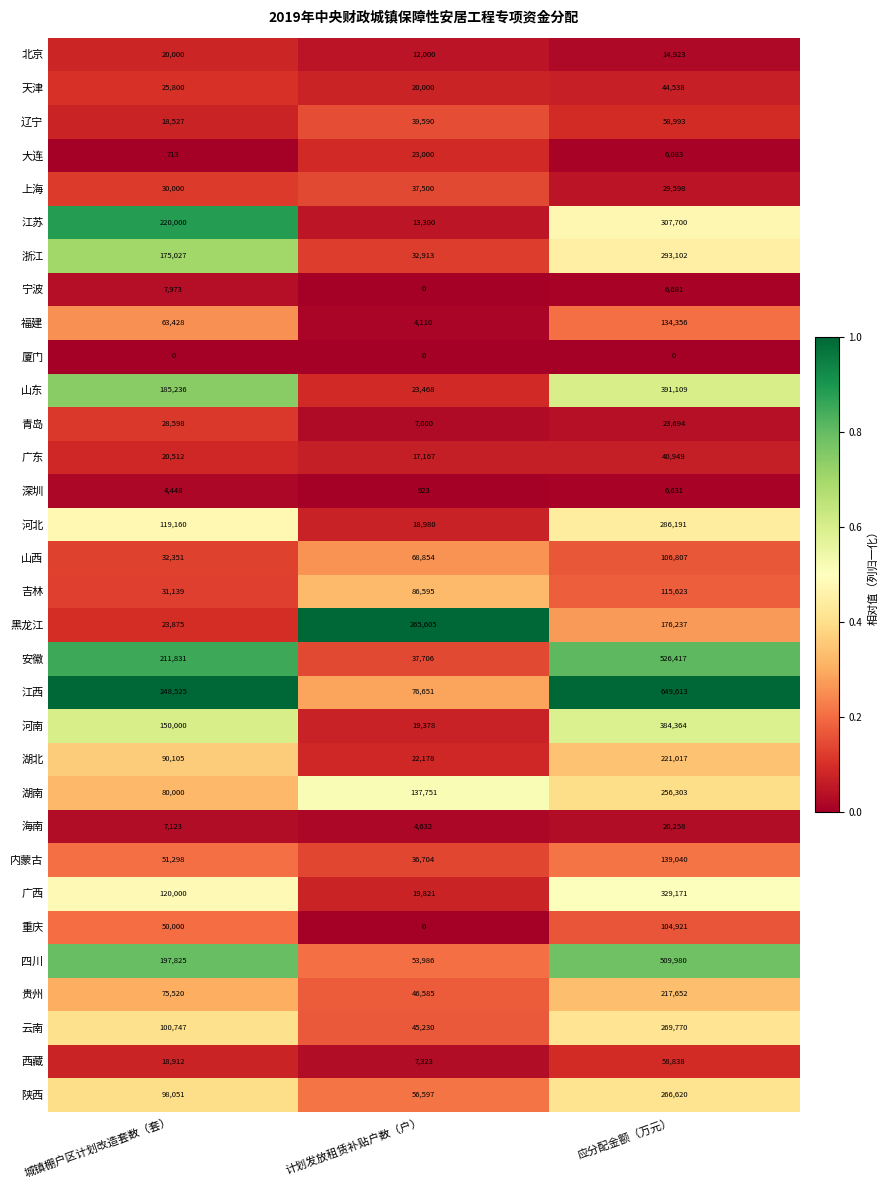

Between 计划发放租赁补贴户数（户） and 应分配金额（万元）, which series saw the biggest shift?

江西